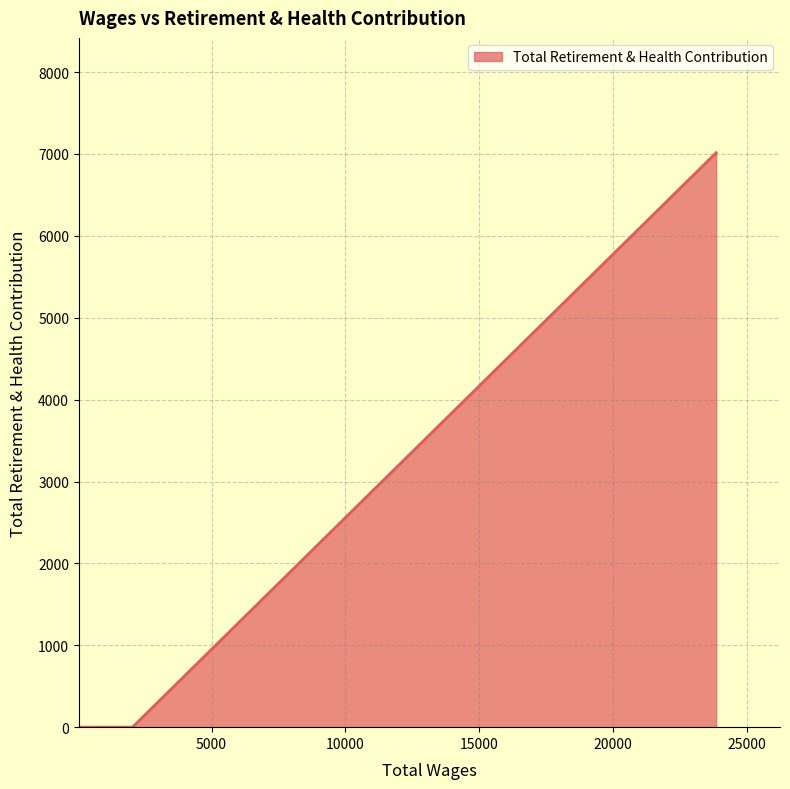

What is the maximum value shown in the chart?

7015